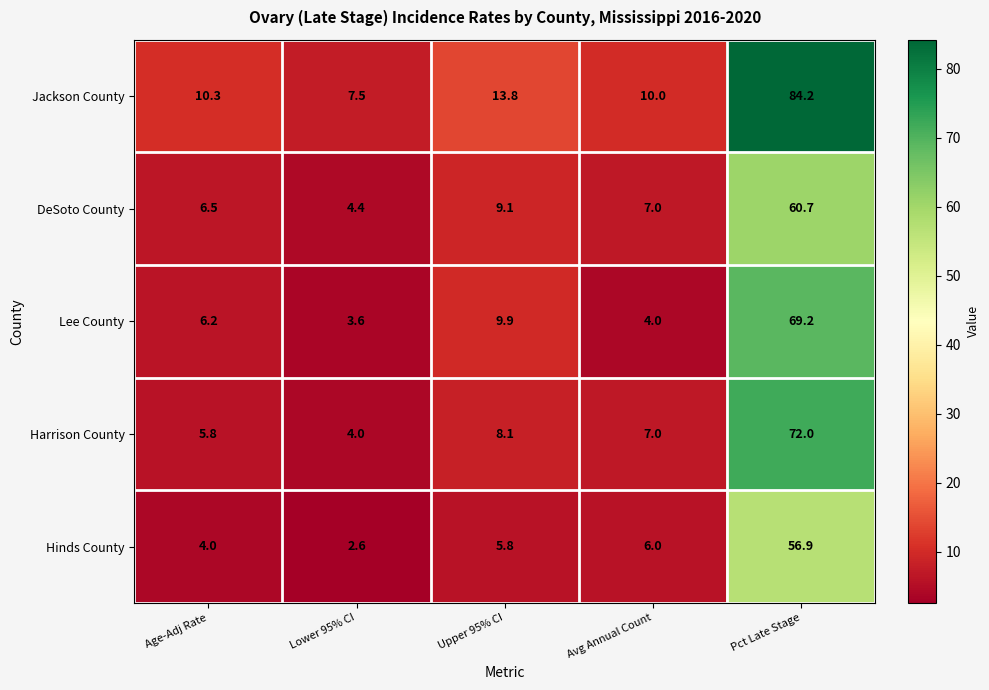

What is the approximate value of Lee County at Avg Annual Count?

4.0